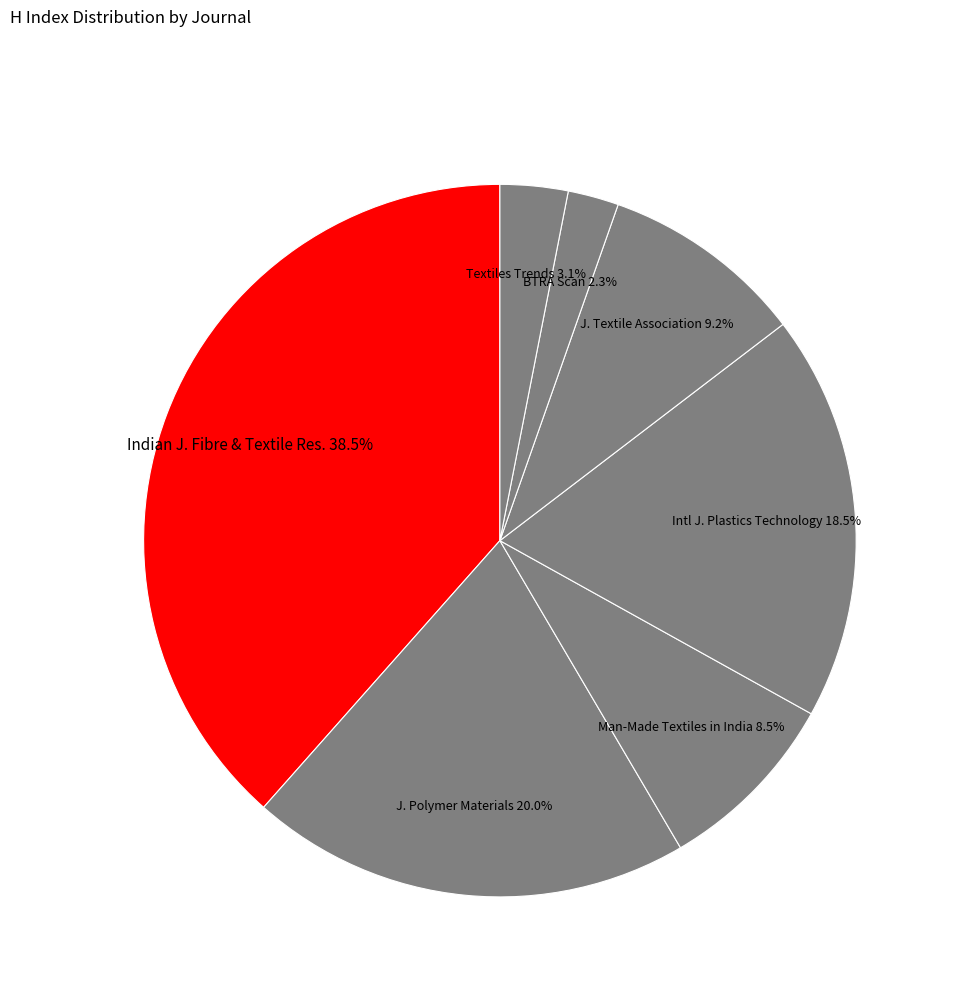

How many slices are in this pie chart?

7